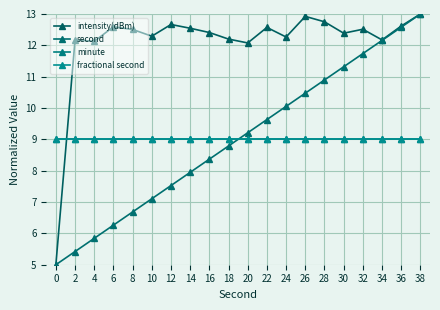

Read the minute value at 30.

9.0